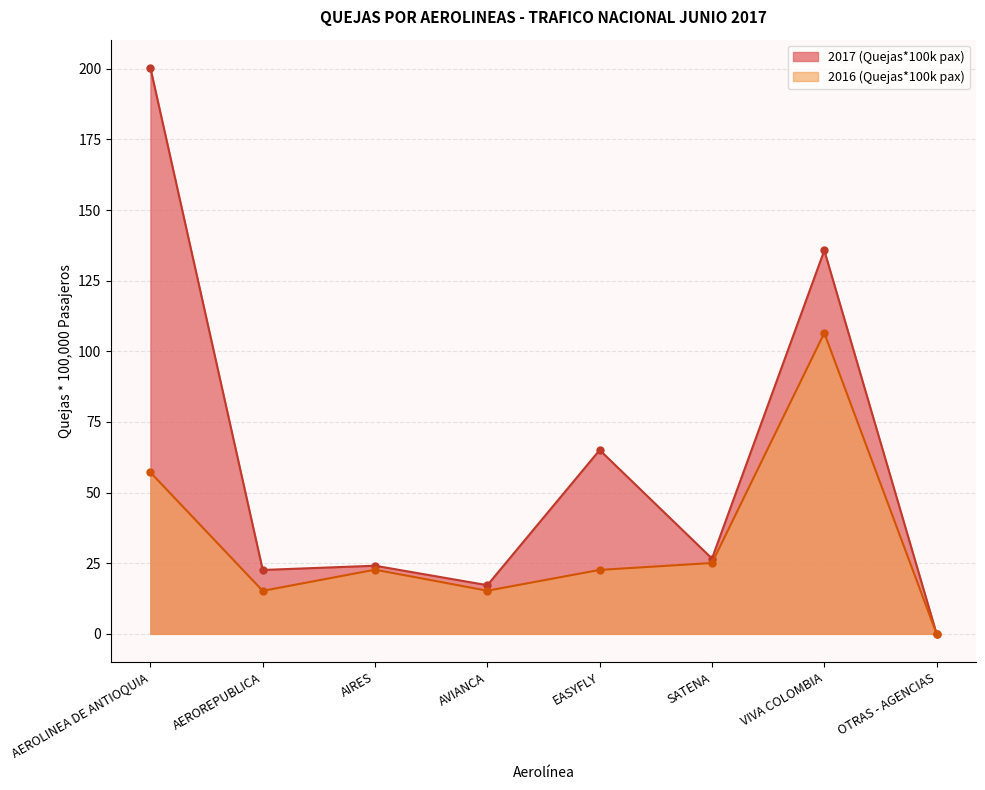

In 2016, how many points are lower than both neighbors (excluding endpoints)?

2